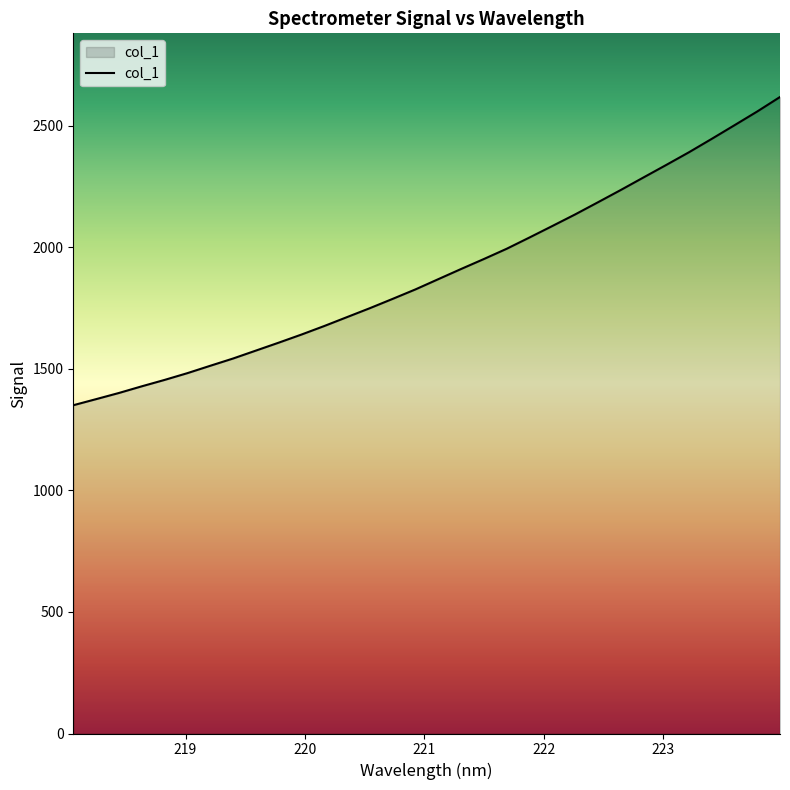

What is the difference between the maximum and minimum values?

1268.0